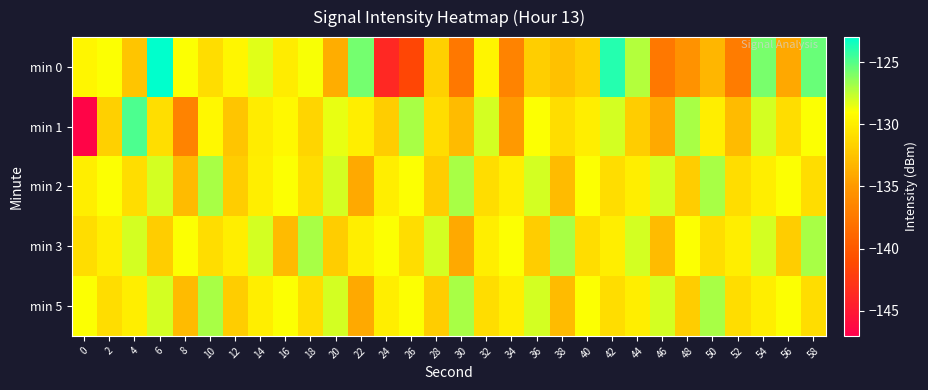

Which series changed the most between 12 and 38?

min 0